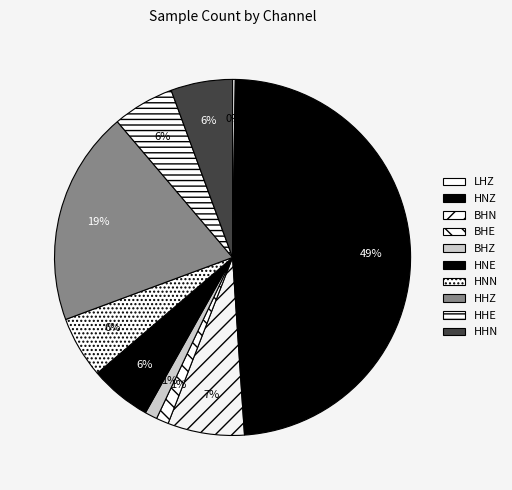

What percentage is the HHE slice, to the nearest percent?

6%